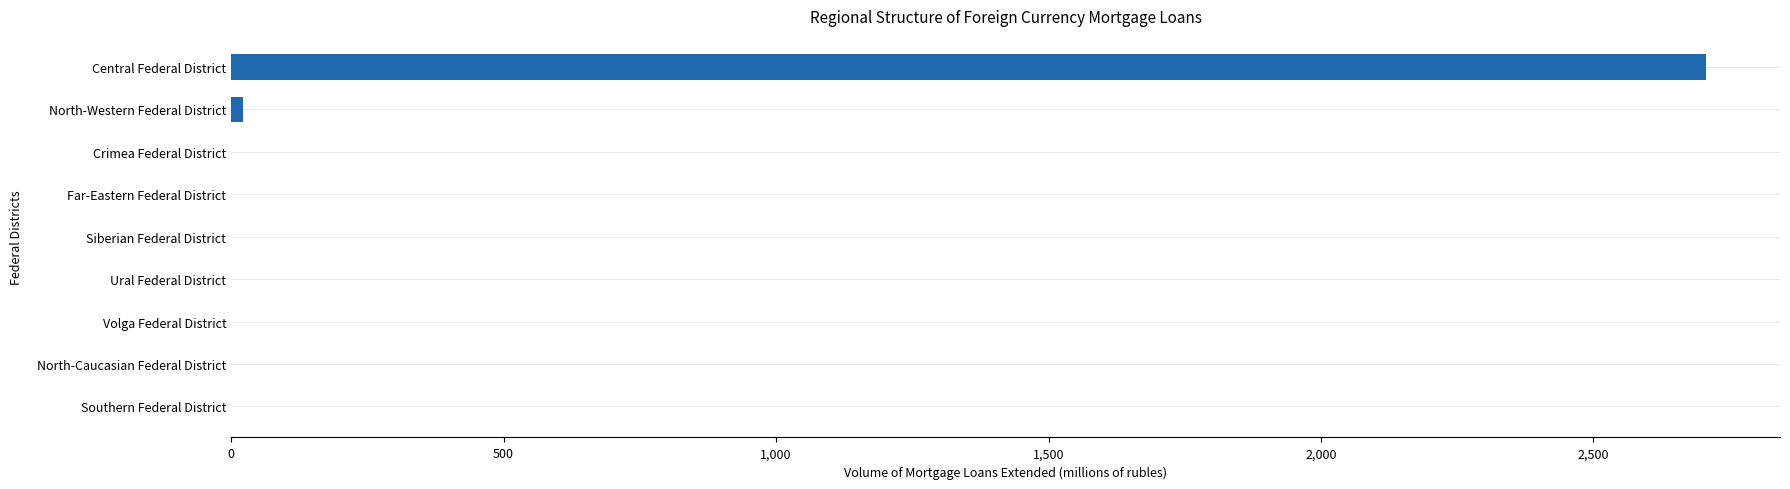

True or false: the data shows -1878 at Siberian Federal District.

False